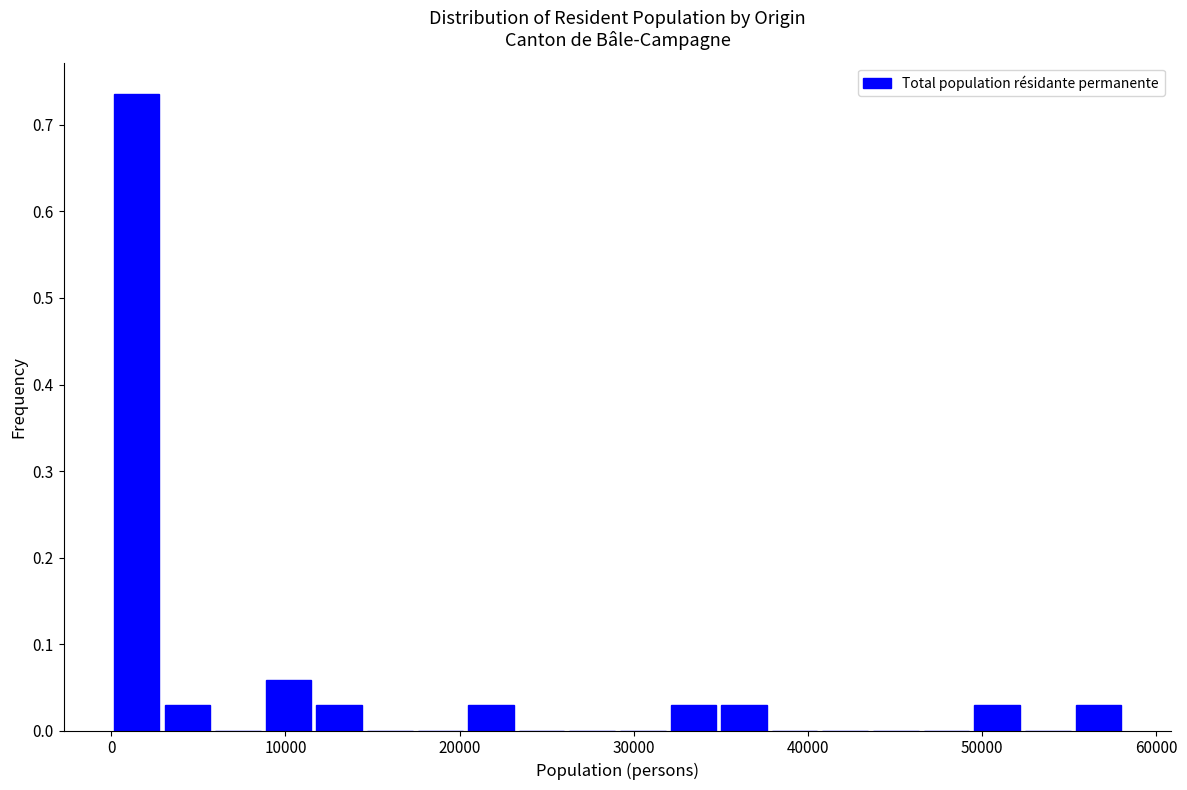

Read against the x-axis, roughly where is the centre of the tallest bar?

1000